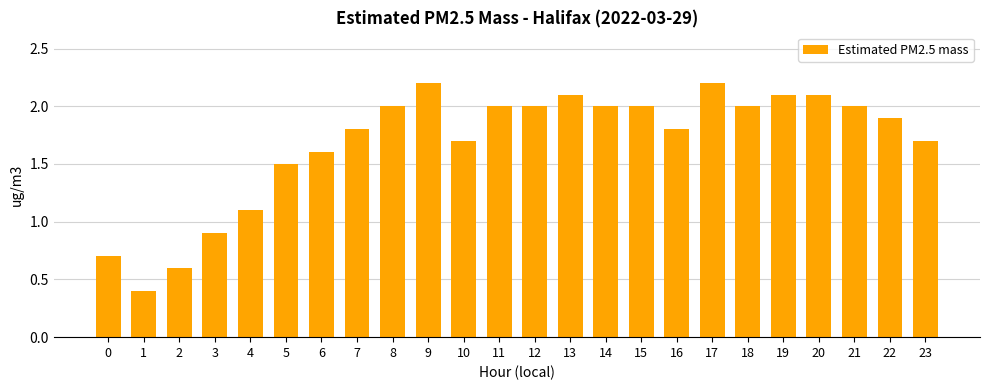

What is the sum of the values at 22 and 15?

3.9